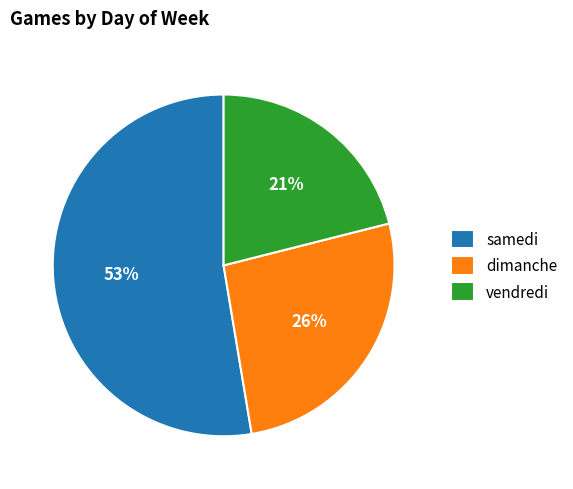

Do dimanche and vendredi together represent more than half of the pie?

No